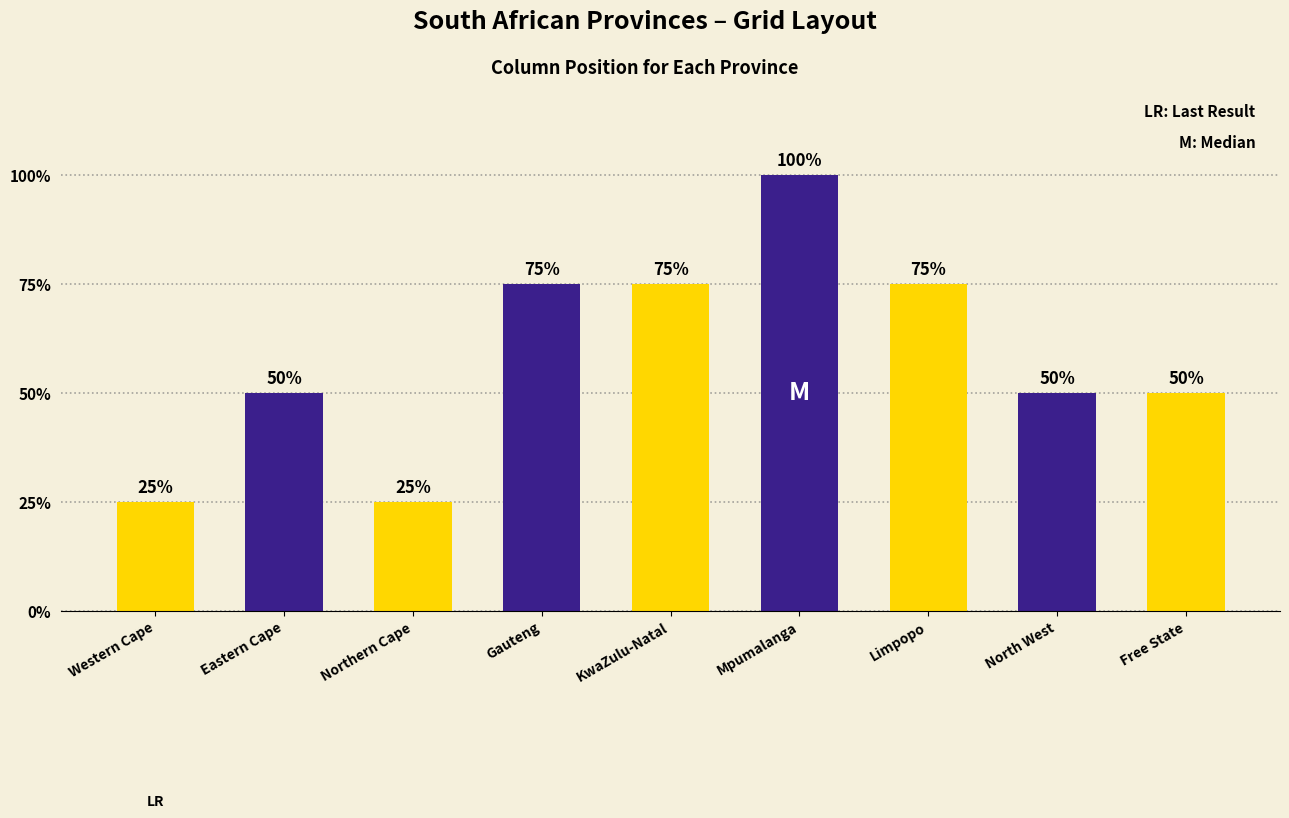

Does the chart contain any negative values?

No